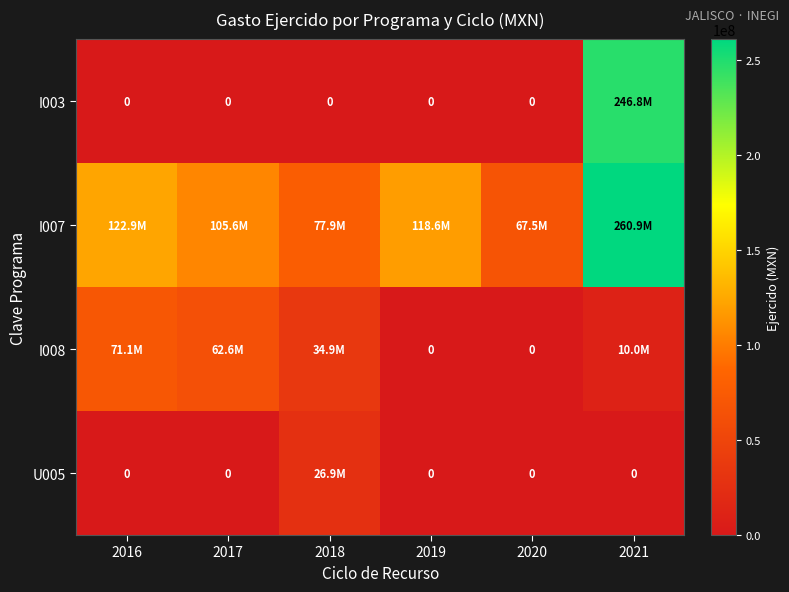

What is the difference between the I007 values at 2016 and 2017?

17281584.0